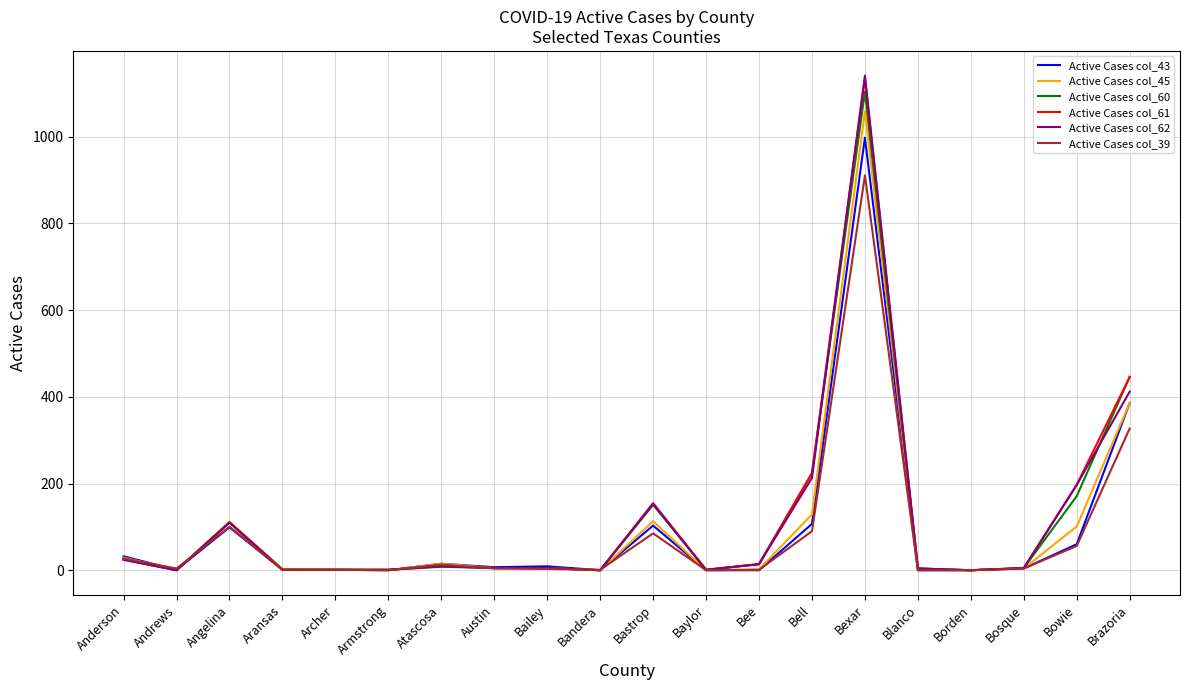

What is the maximum value shown in the chart?

1141